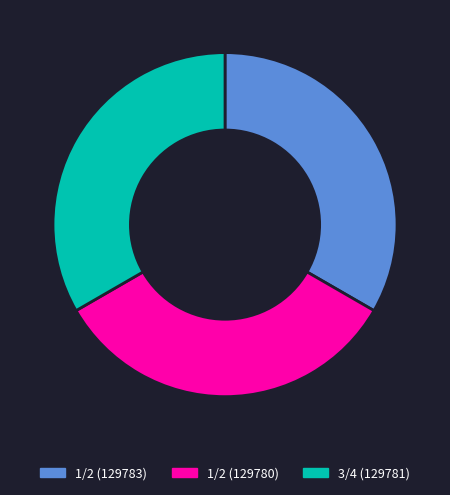

Do 1/2 (129780) and 3/4 (129781) together represent more than half of the pie?

Yes